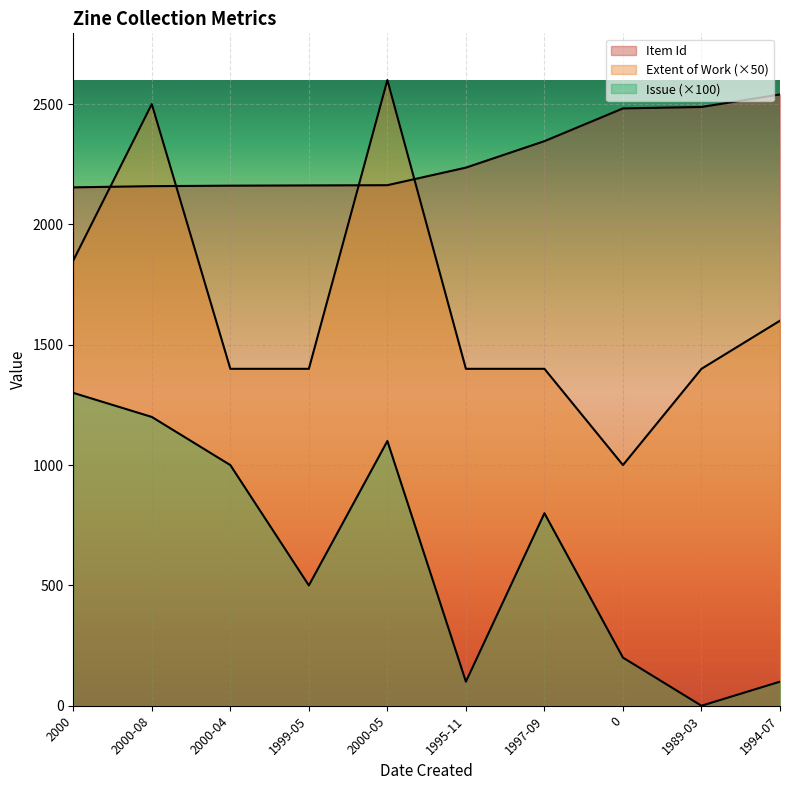

How many distinct data groups are displayed?

3